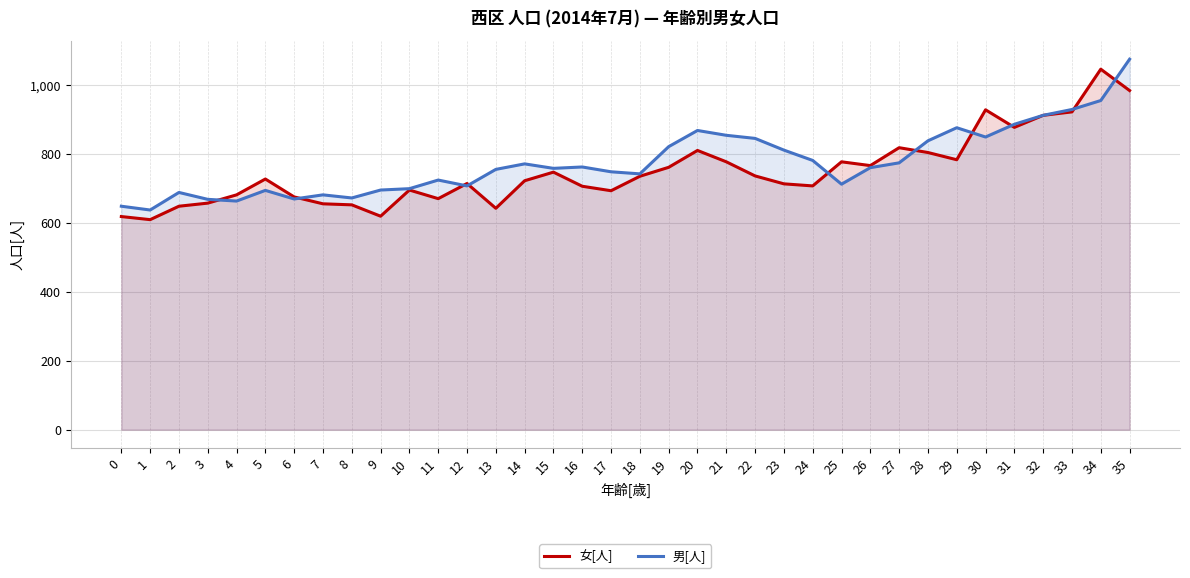

Does the chart display data point markers on the line(s)?

No